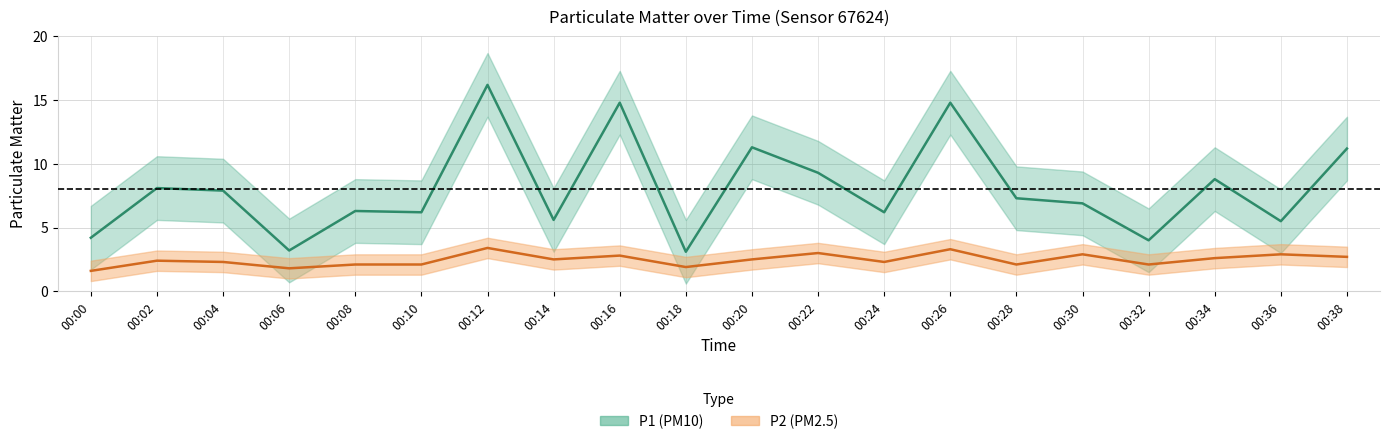

At which label is P1 closest to 9?

00:34